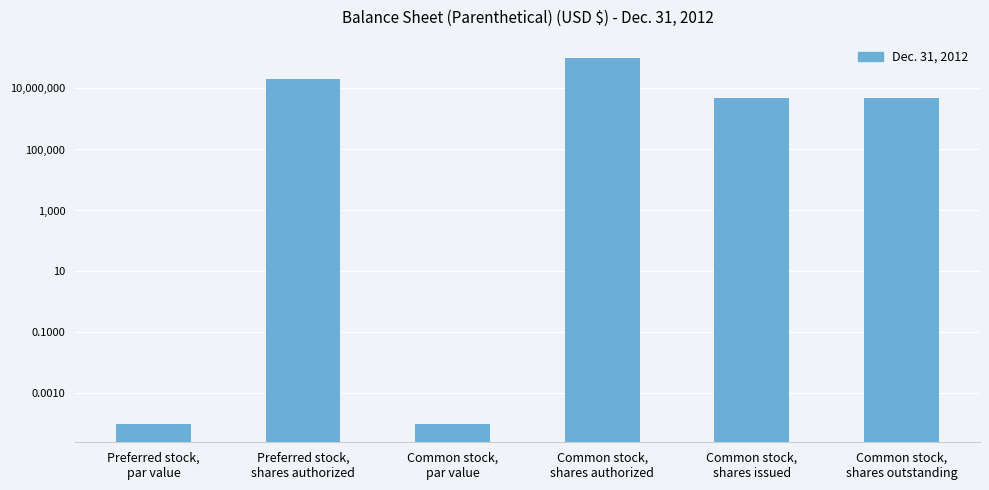

What is the value of the 4th bar from the left?

100000000.0